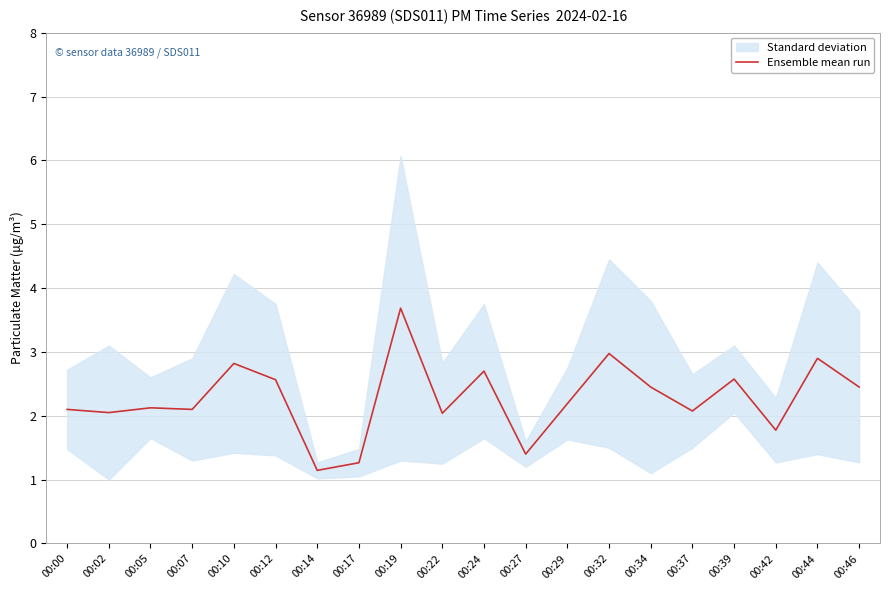

List the labels in order of value, smallest first.

00:14, 00:17, 00:27, 00:42, 00:22, 00:02, 00:37, 00:00, 00:07, 00:05, 00:29, 00:34, 00:46, 00:12, 00:39, 00:24, 00:10, 00:44, 00:32, 00:19